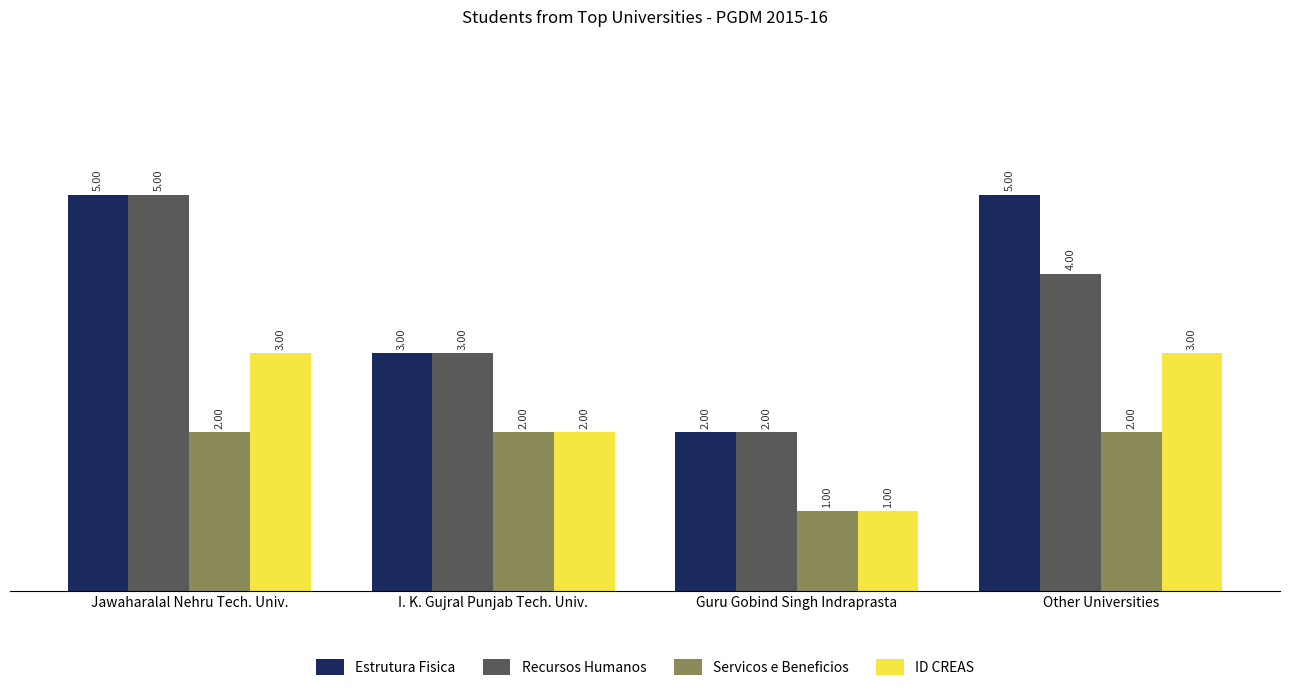

At which label is Recursos Humanos closest to 3?

I. K. Gujral Punjab Tech. Univ.